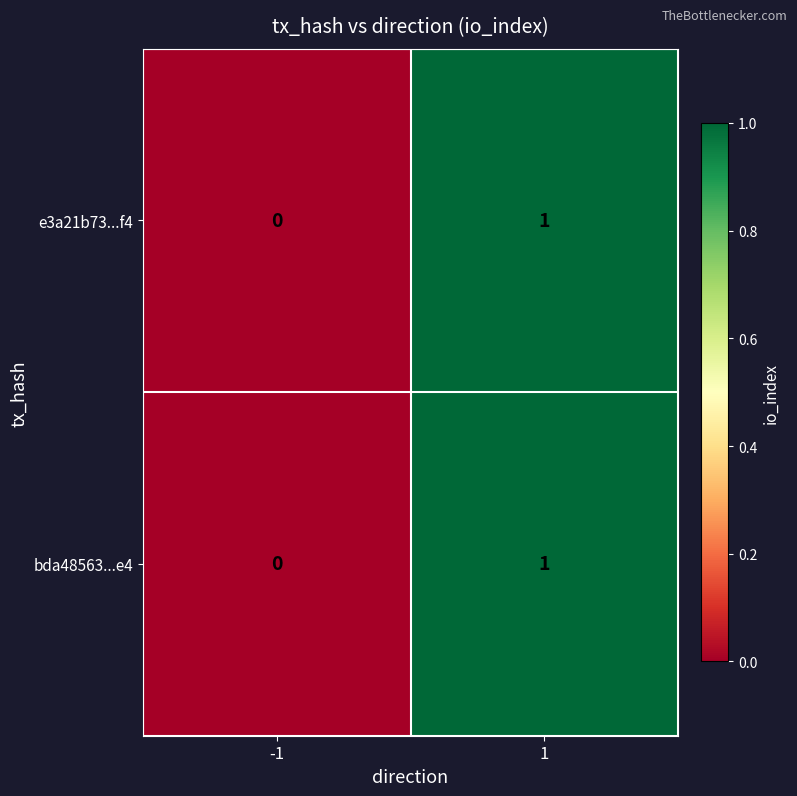

True or false: e3a21b73...f4 has a value of 0 at -1.

True